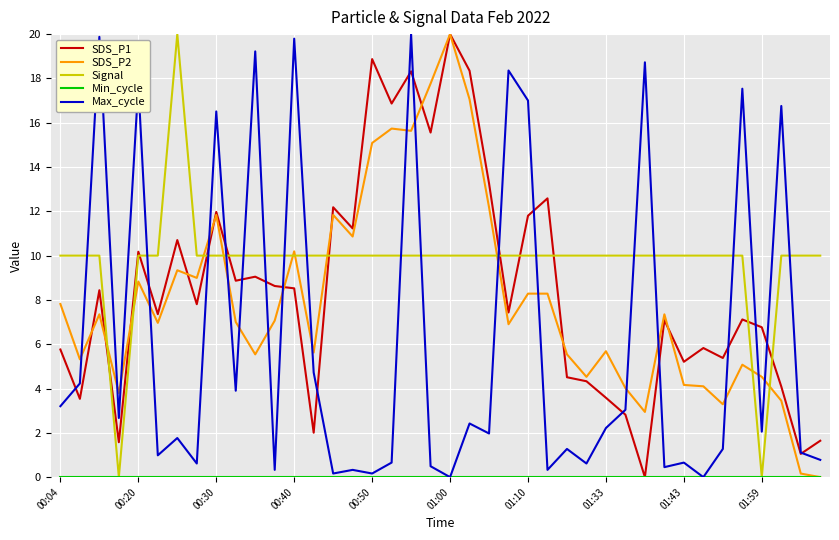

Which series ends up on top after the final intersection of Signal and Max_cycle?

Signal